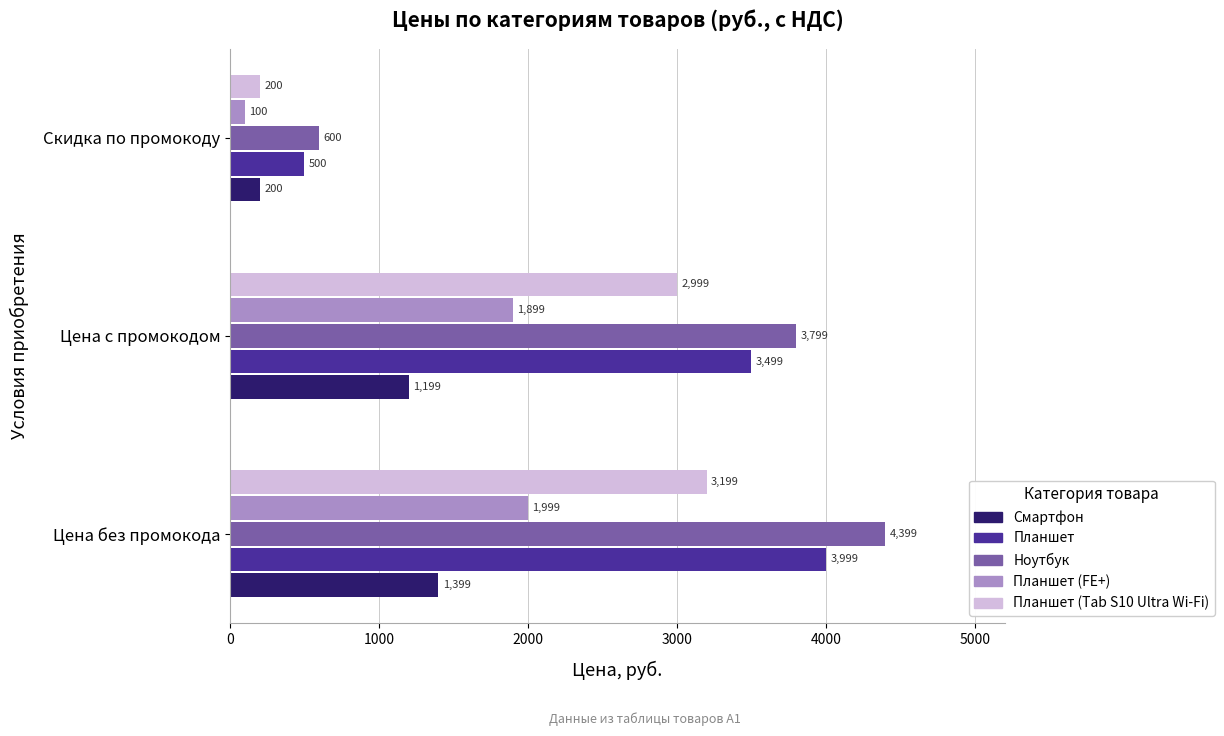

How many values in the Планшет (Tab S10 Ultra Wi-Fi) series are below 2999?

1